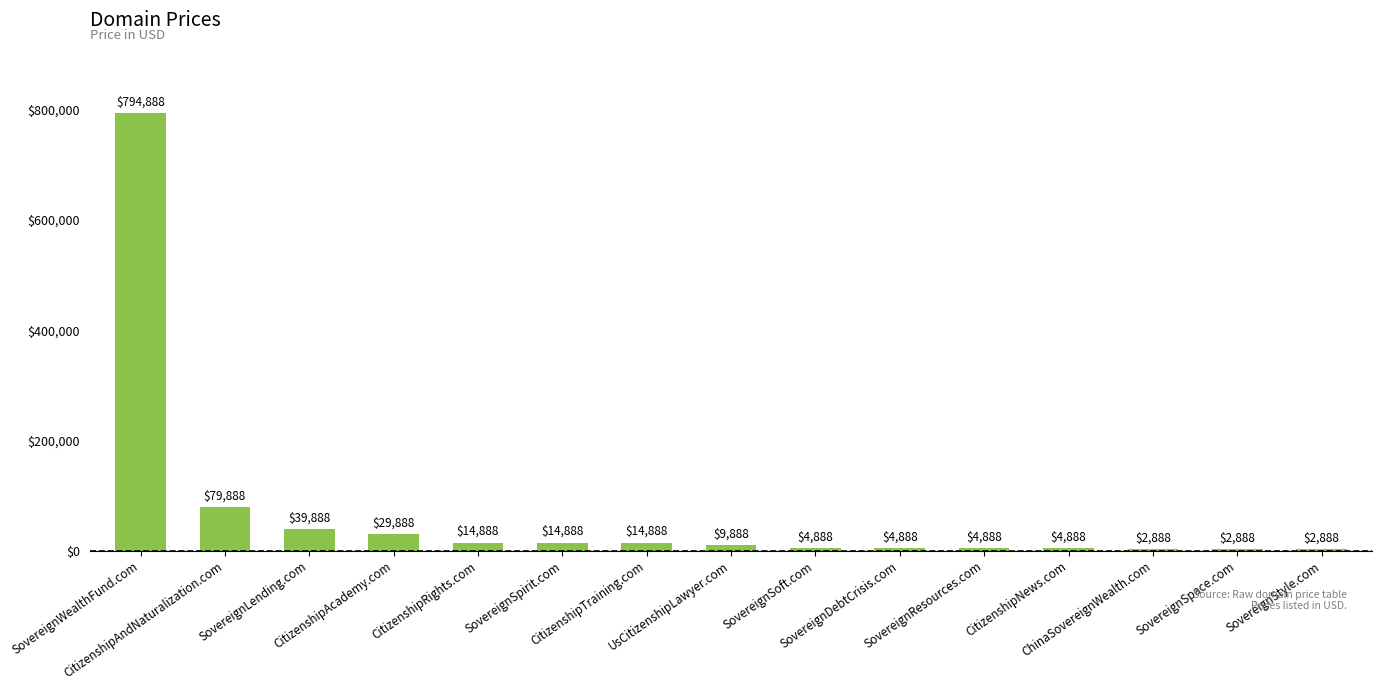

What is the maximum value shown in the chart?

794888